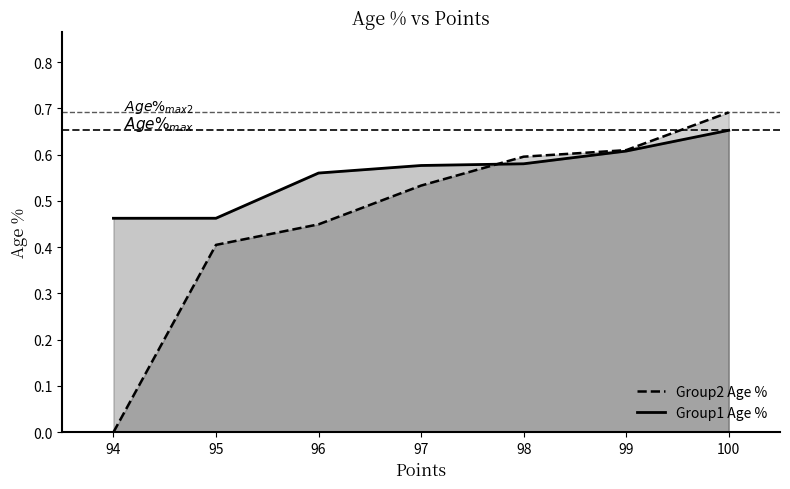

True or false: Group1 Age % has more than 2 points higher than both neighbors.

False